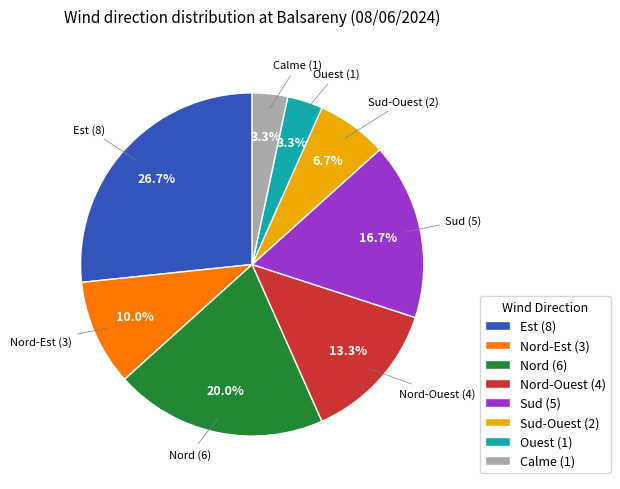

What percentage do Sud-Ouest (2) and Ouest (1) together represent?

10.0%